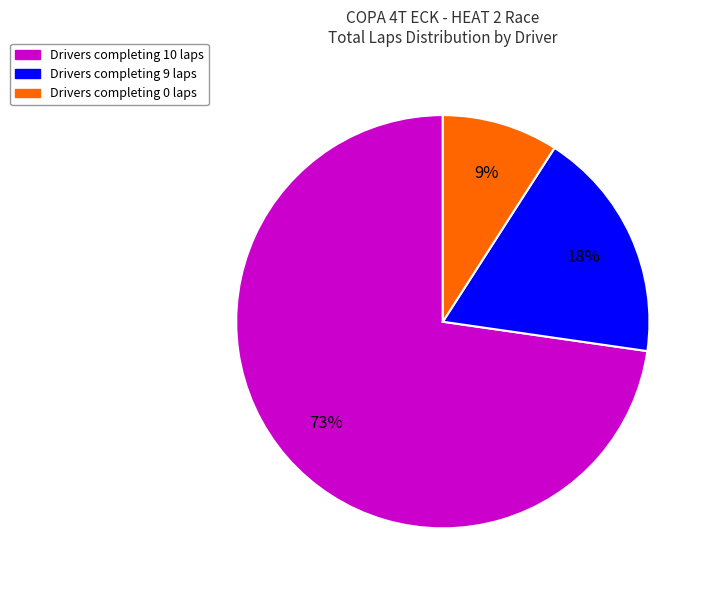

Do Drivers completing 0 laps and Drivers completing 9 laps together represent more than half of the pie?

No